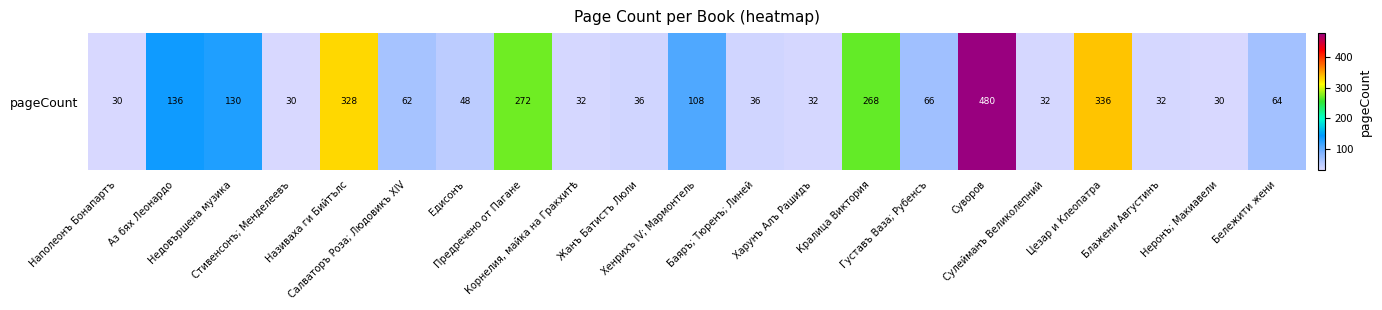

At which category does the chart reach its peak across all series?

Суворов